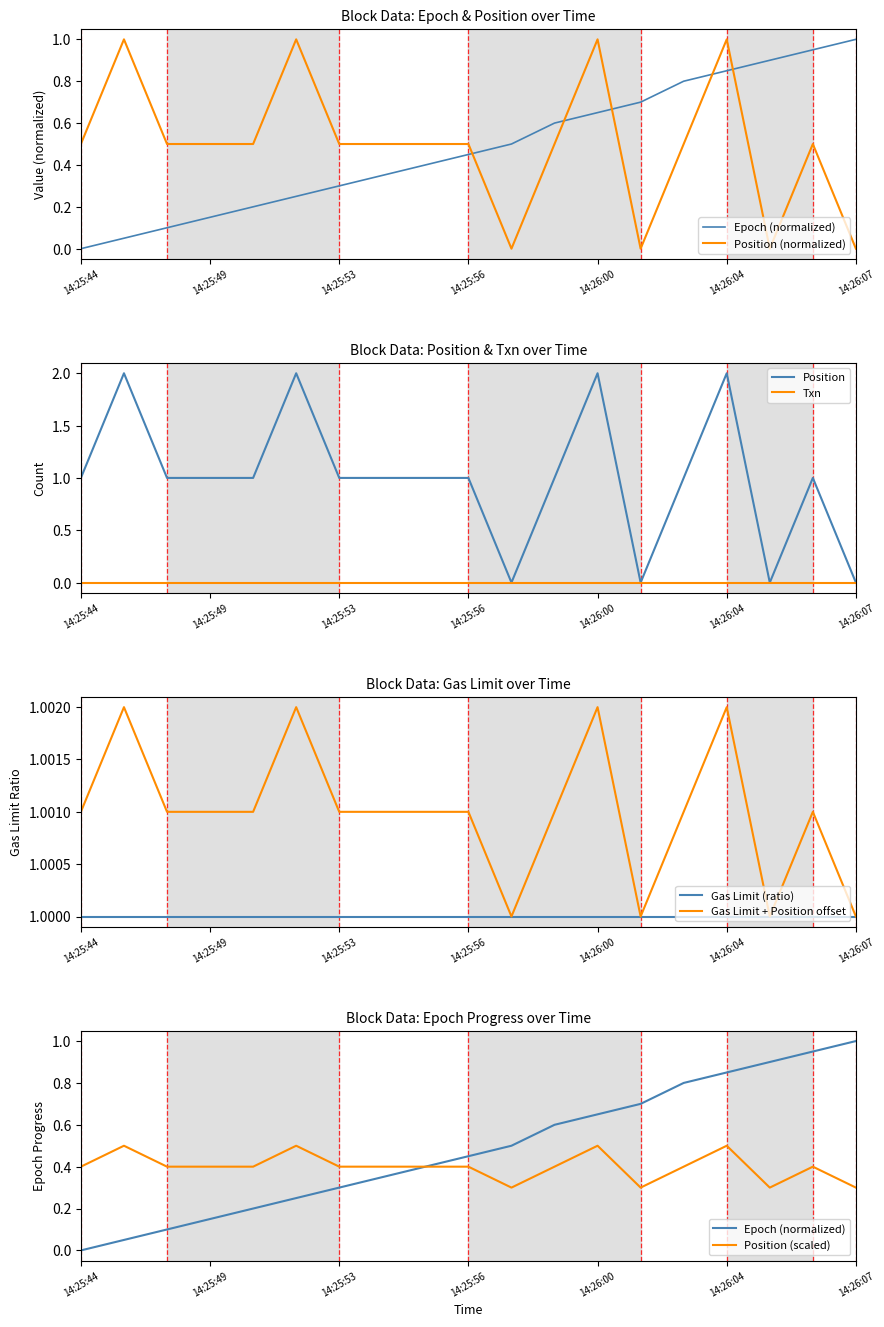

Is the value of Epoch at 14:26:07 greater than the value of Position at 14:26:06?

Yes